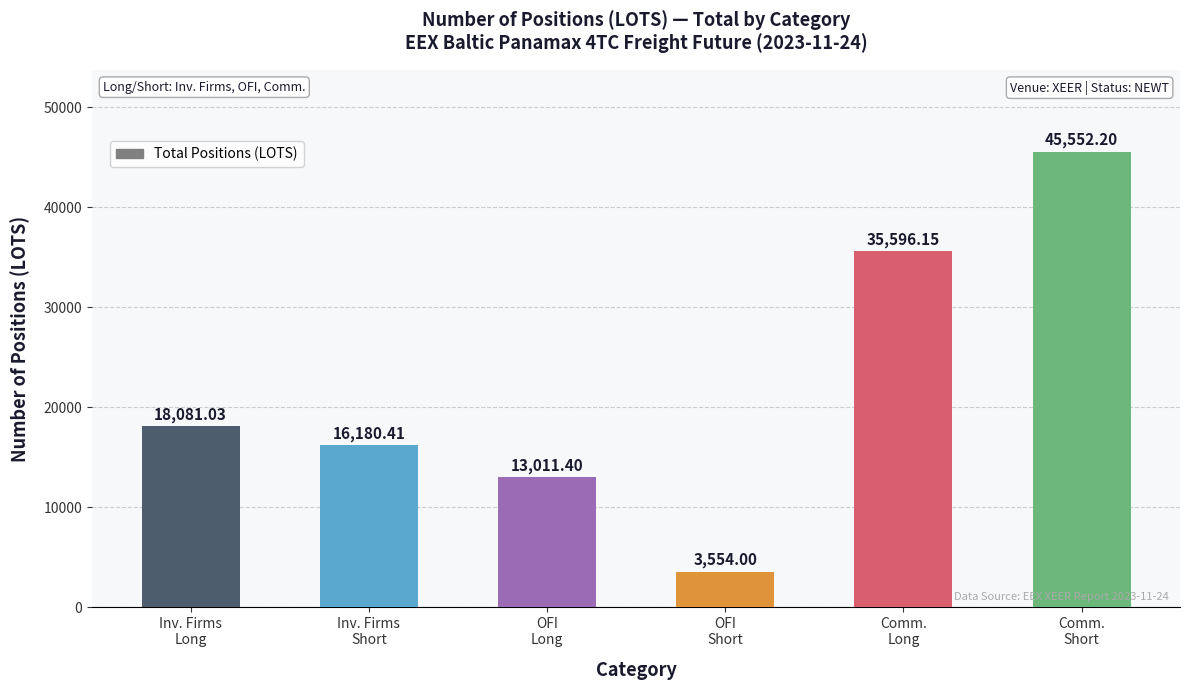

What is the average value?

21995.9